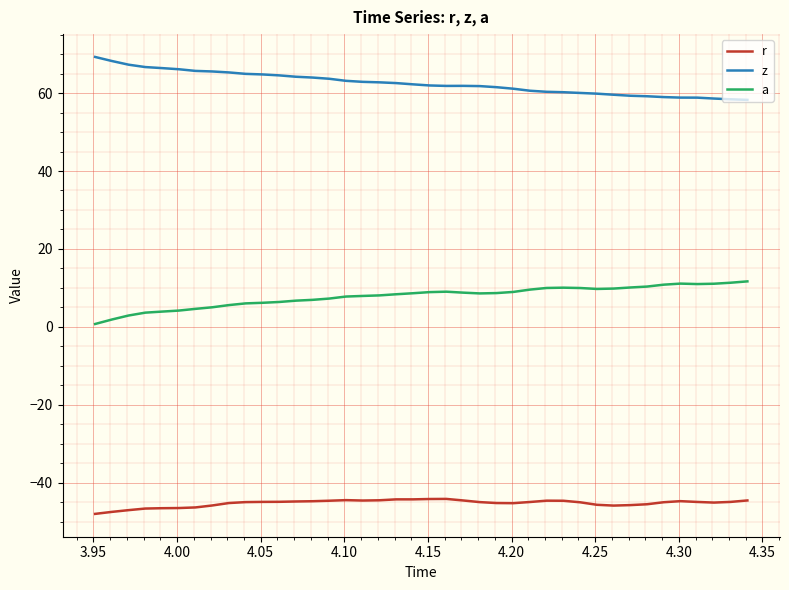

What is the difference between the maximum and minimum values in the r series?

3.8